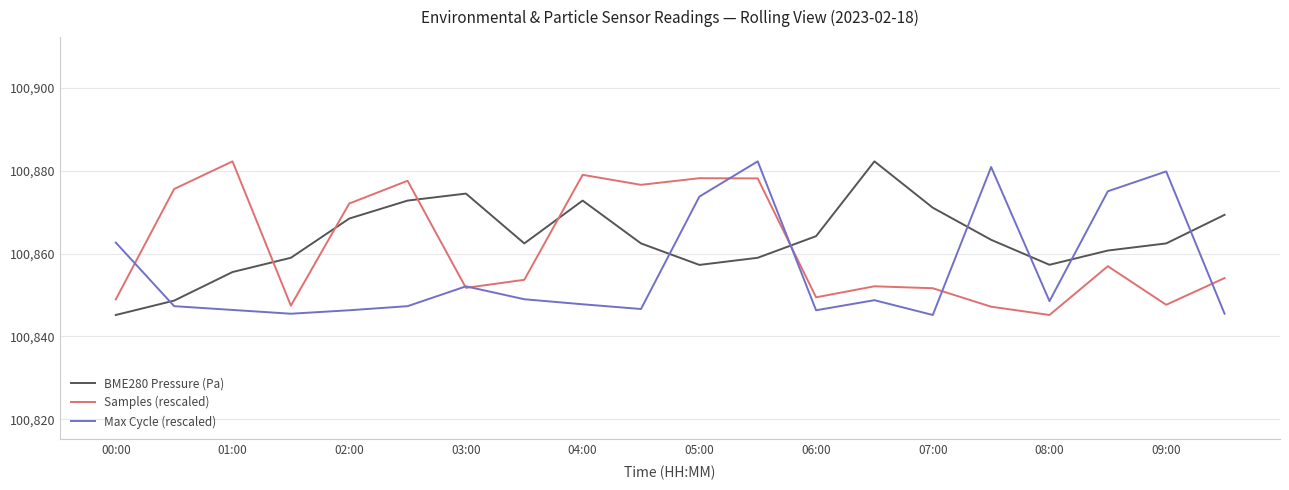

True or false: Samples (rescaled) has more than 2 points higher than both neighbors.

True